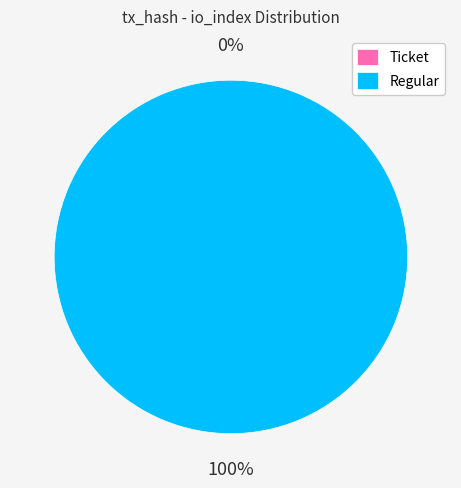

How many slices are in this pie chart?

2